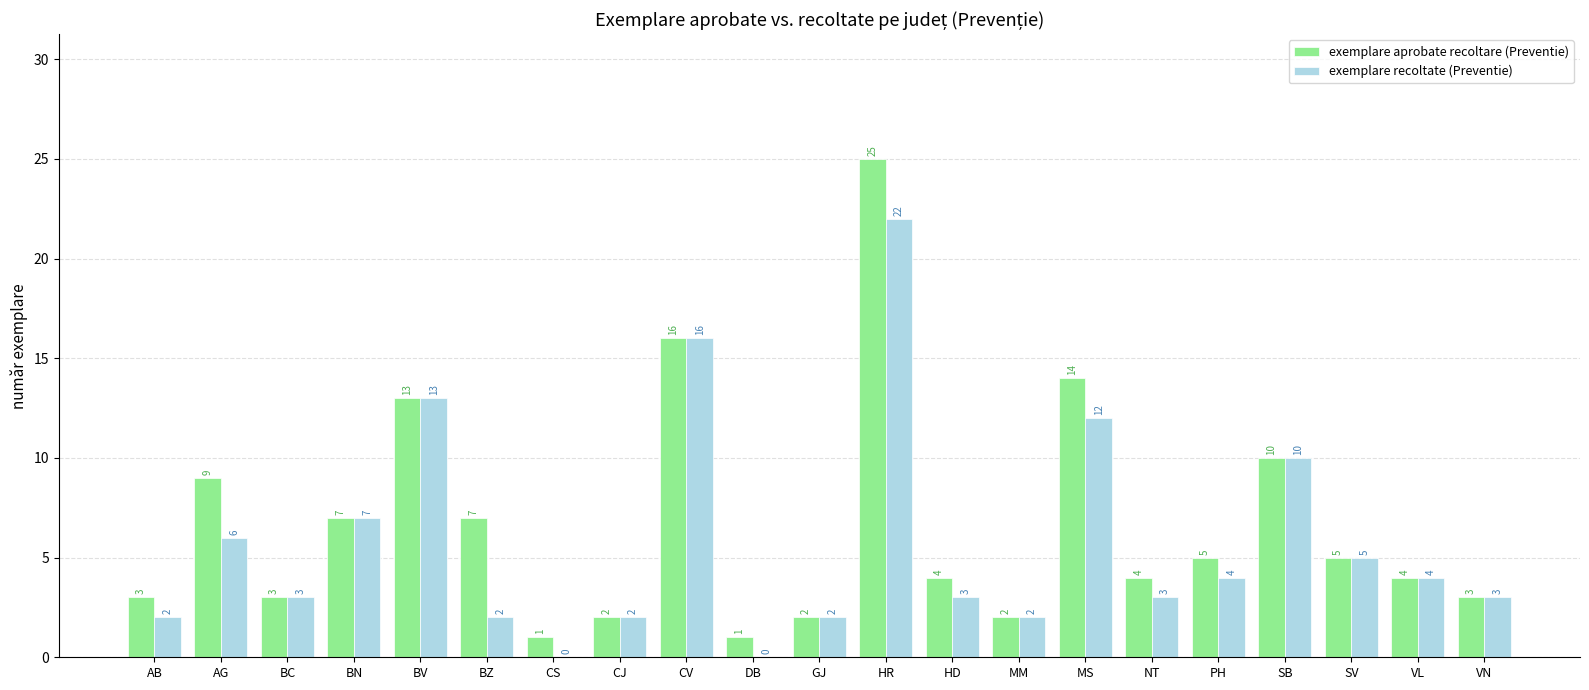

What is the total value across all series at AB?

5